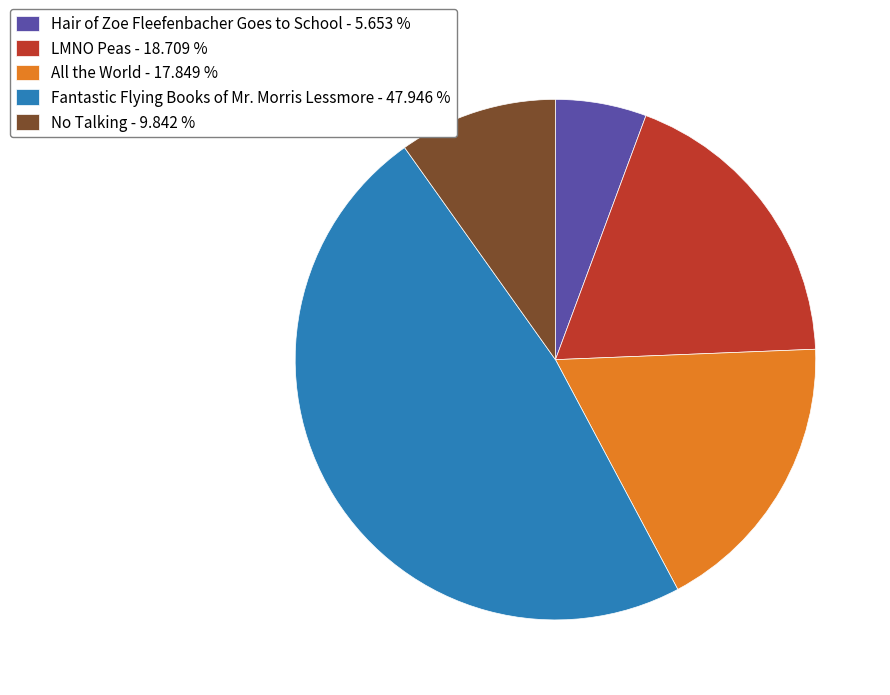

Does No Talking represent more than half of the total?

No